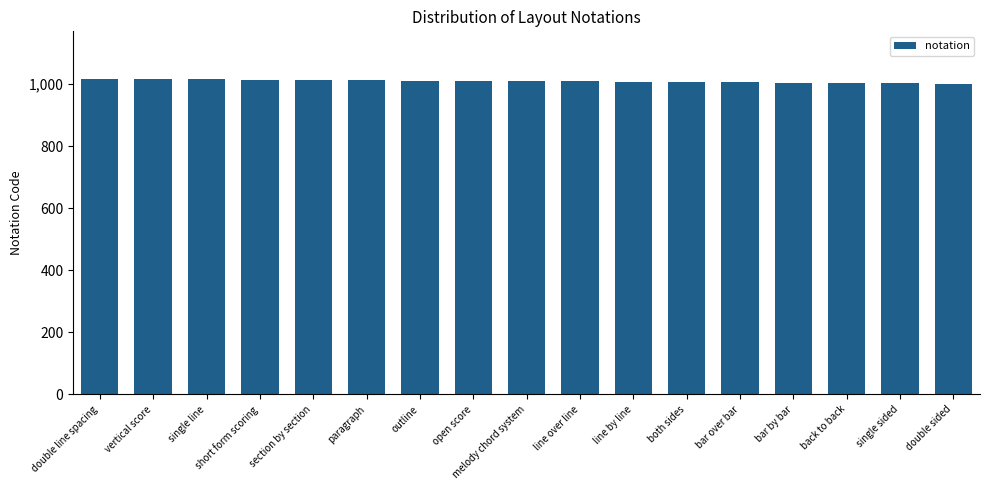

What is the approximate value at outline?

1011